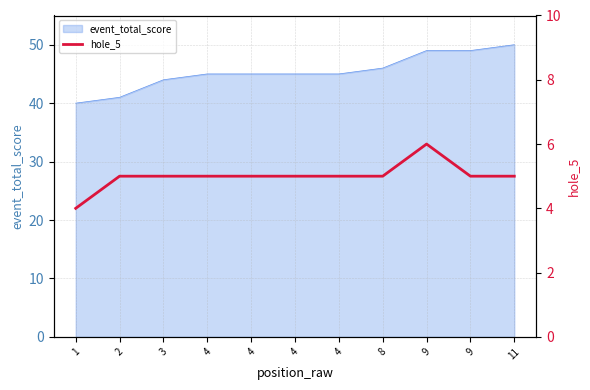

How many values are between 5 and 6?

10